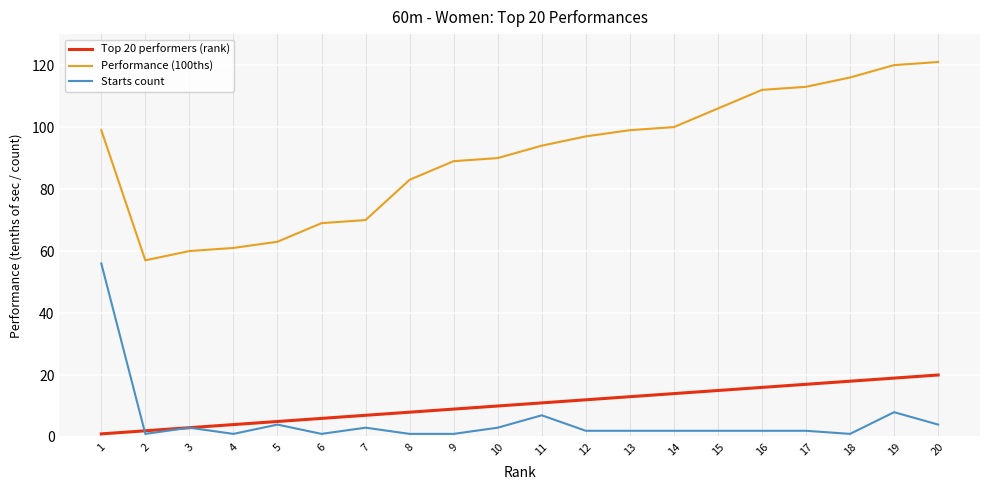

What are all the series names shown in the legend?

Top 20 performers (rank), Performance (100ths), Starts count